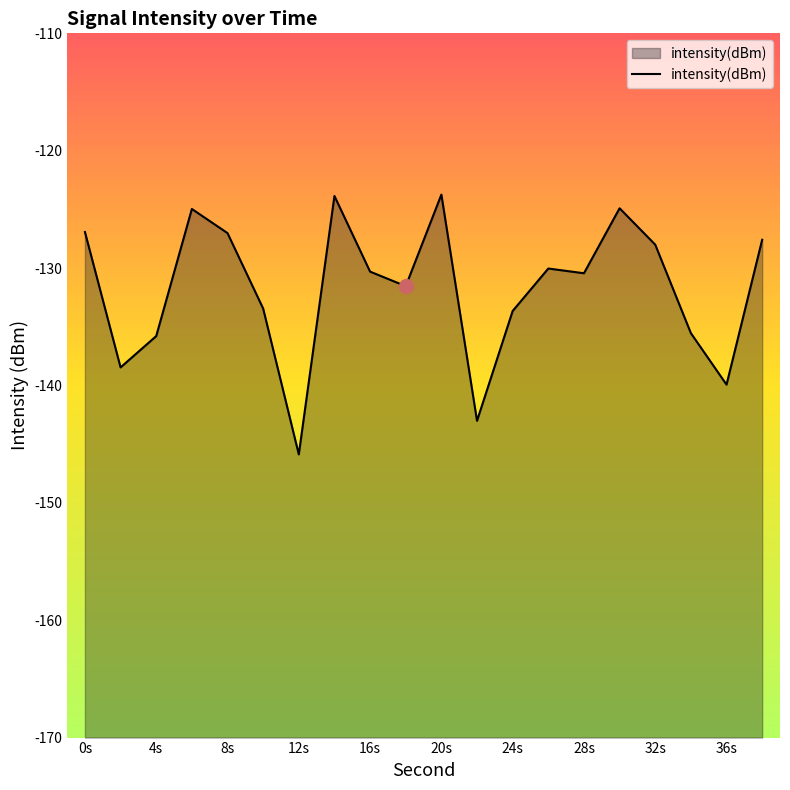

What is the change in value from 12s to 20s?

+22.1